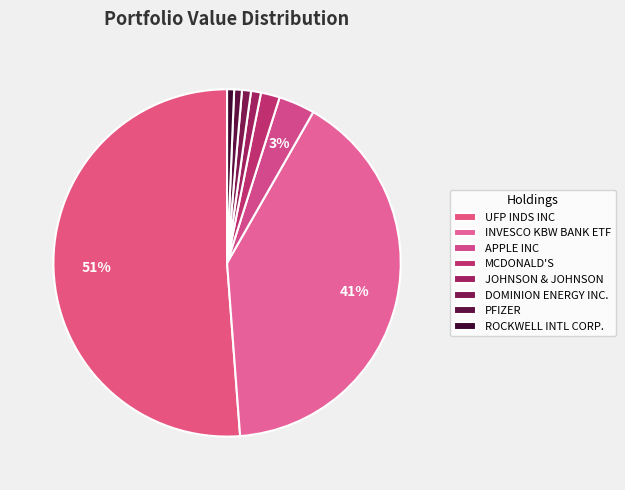

What is the ratio of the value at INVESCO KBW BANK ETF to the value at MCDONALD'S?

23.0